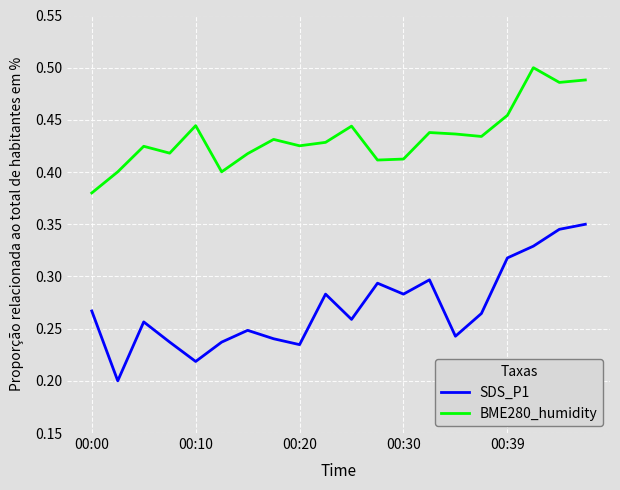

True or false: SDS_P1 and BME280_humidity cross at least once.

False